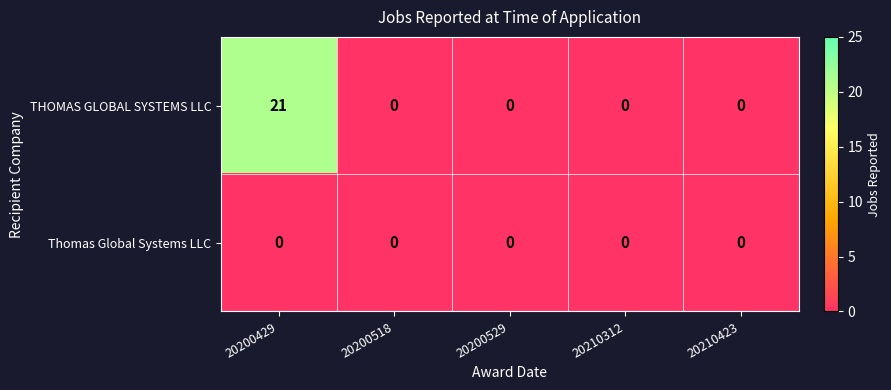

What is the difference between the maximum and second lowest values in the THOMAS GLOBAL SYSTEMS LLC series?

21